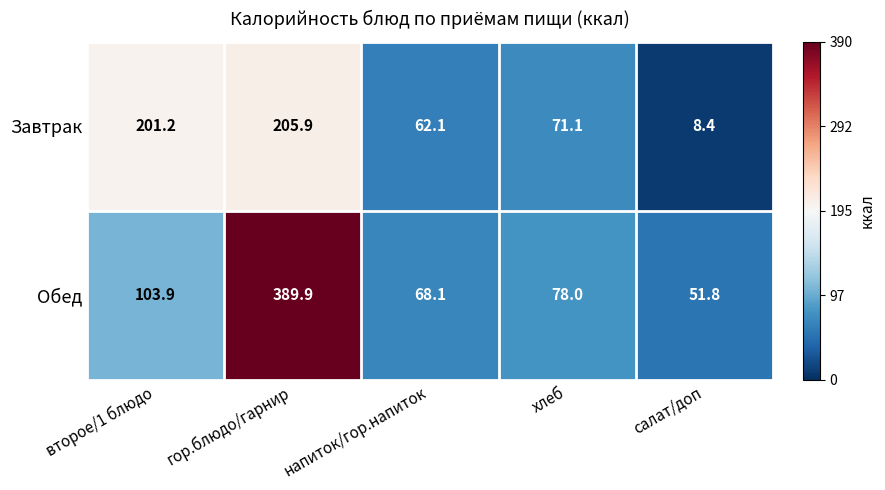

Is it true that Завтрак equals 8.4 at салат/доп?

True